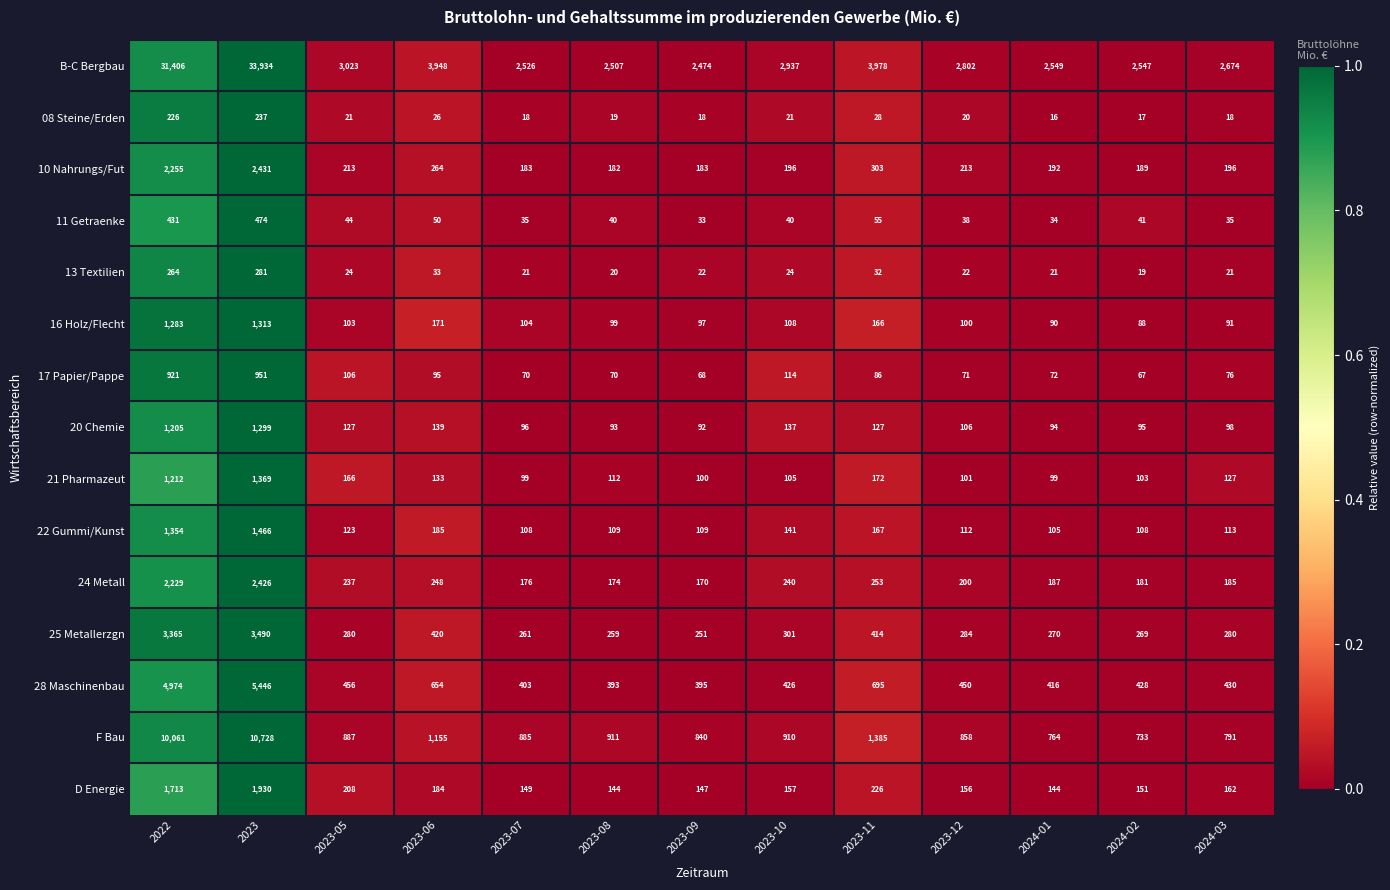

Which series changed the most between 2022 and 2024-02?

B-C Bergbau